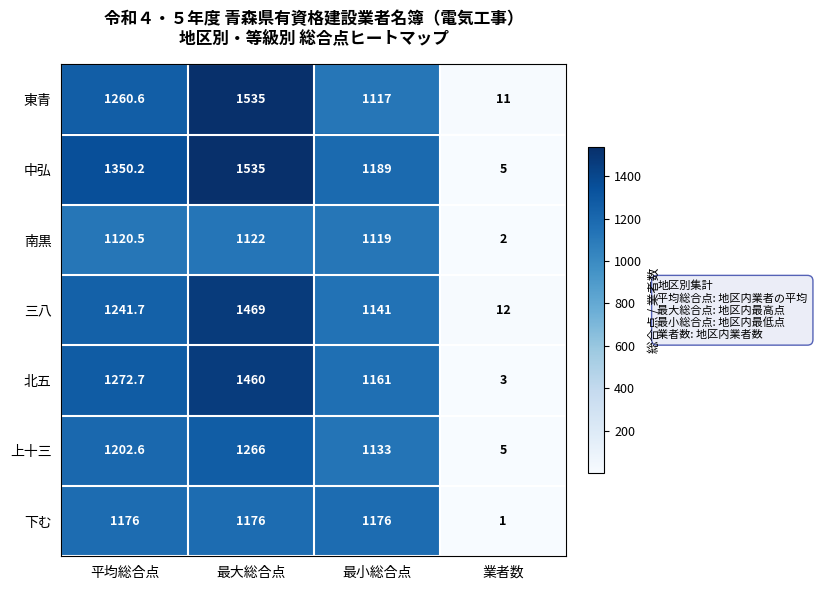

What is the total value across all series at 最大総合点?

9563.0